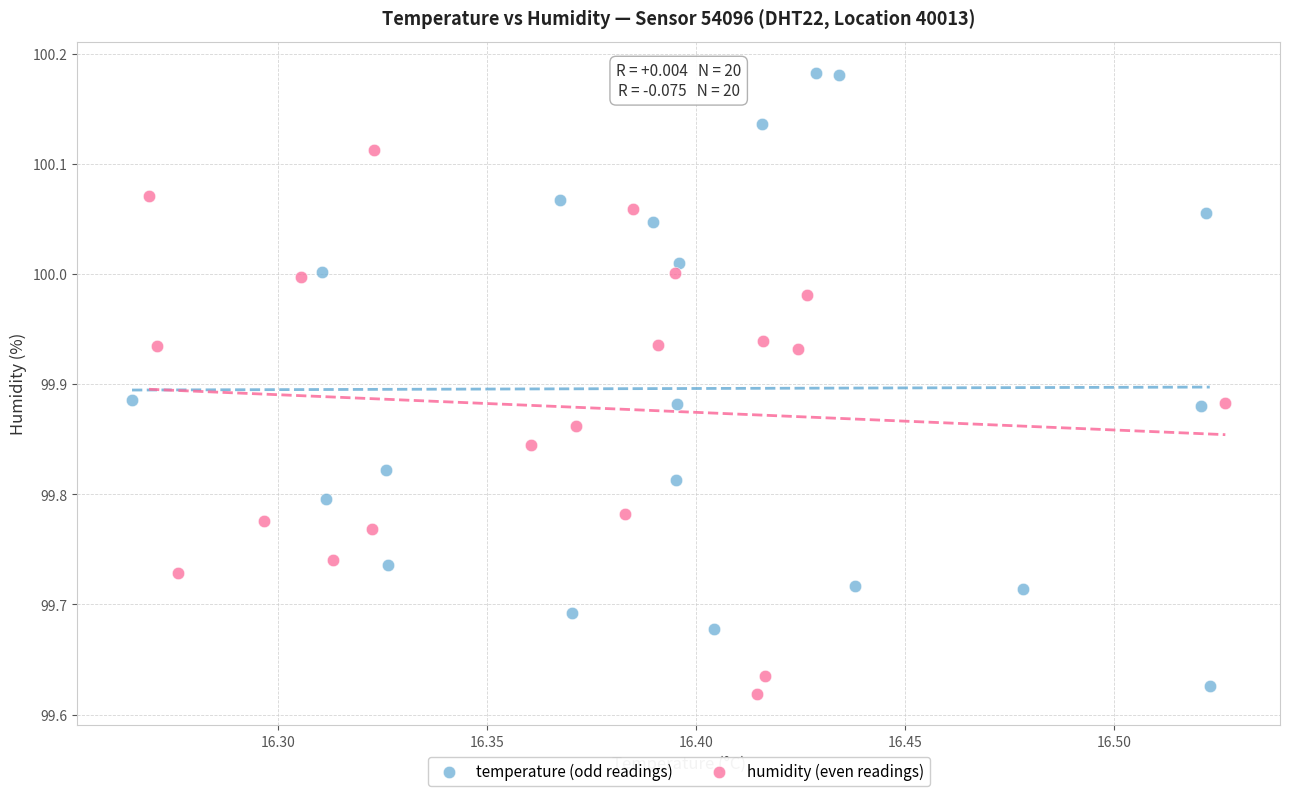

Which series contains the lowest Y value?

humidity (even readings)